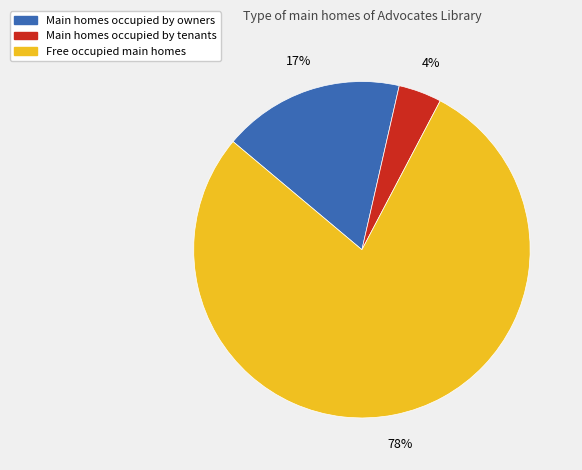

Is there any slice that represents more than half of the pie?

Yes